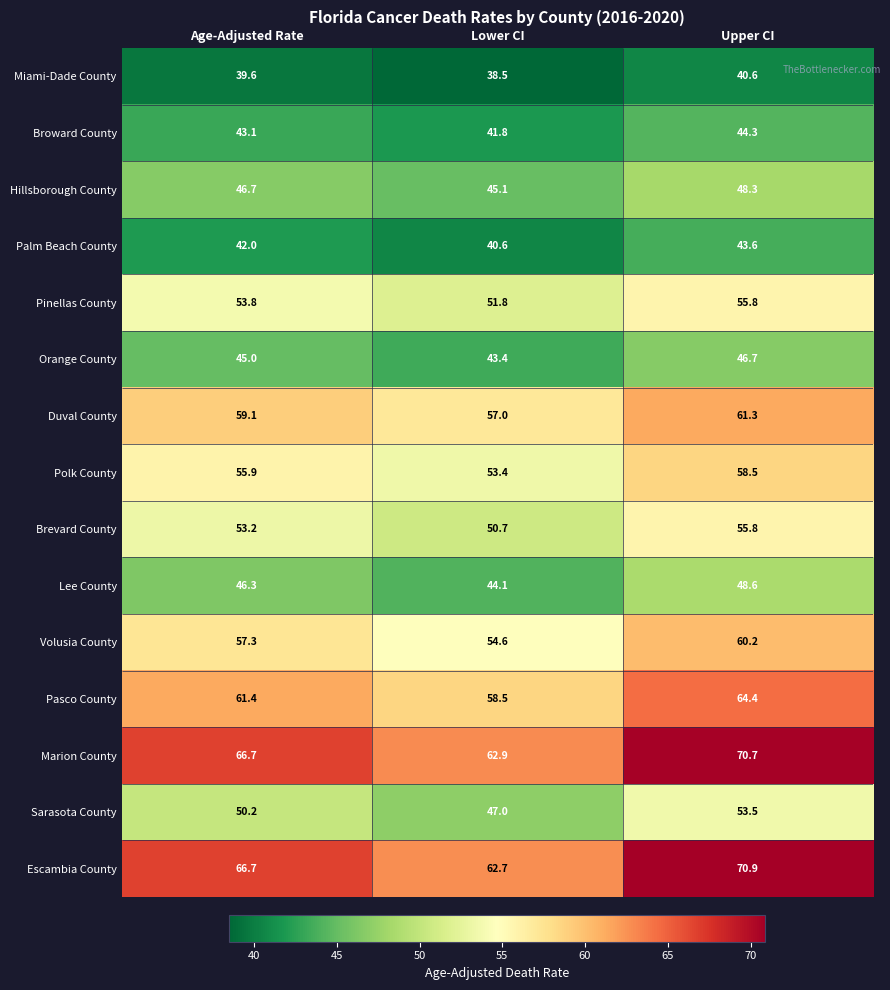

What is the spread (max minus min) of values at Age-Adjusted Rate?

27.1